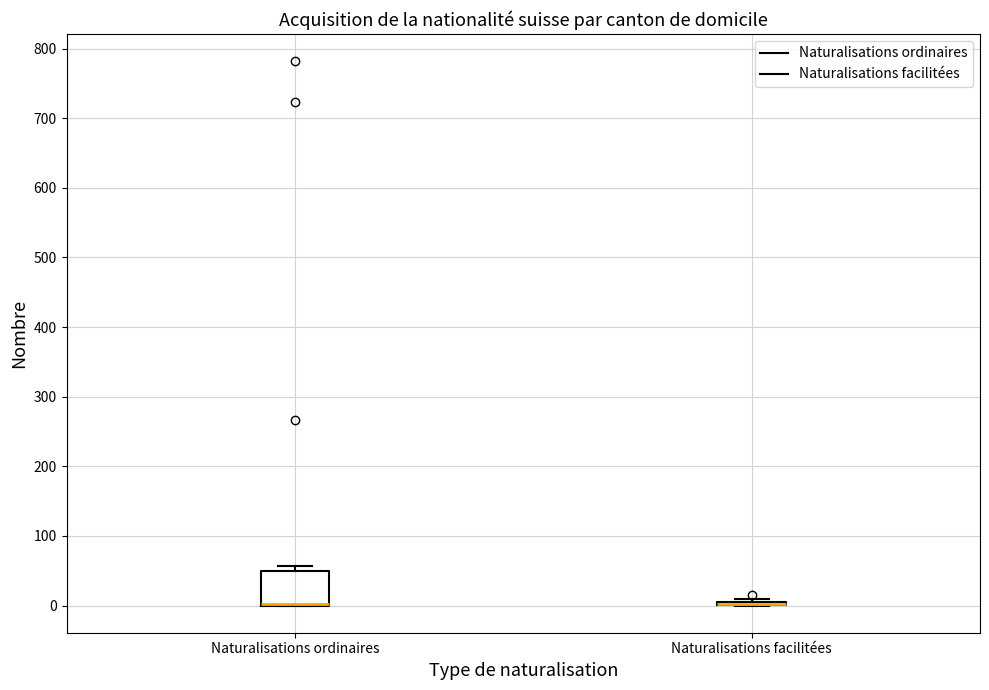

Where is the lower edge of the box for Naturalisations ordinaires on the y-axis? The values are not printed on the chart, so give them approximately, as read against the axis.

0